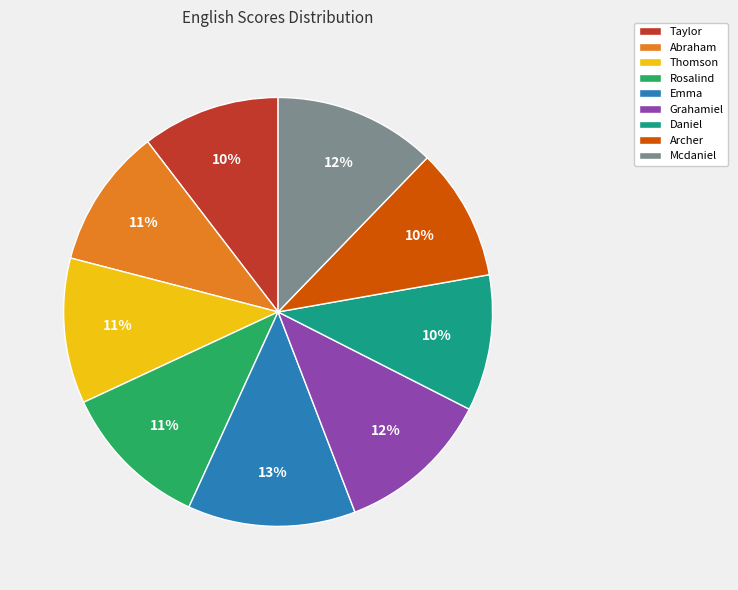

The Abraham slice represents 11% of the pie. True or false?

True